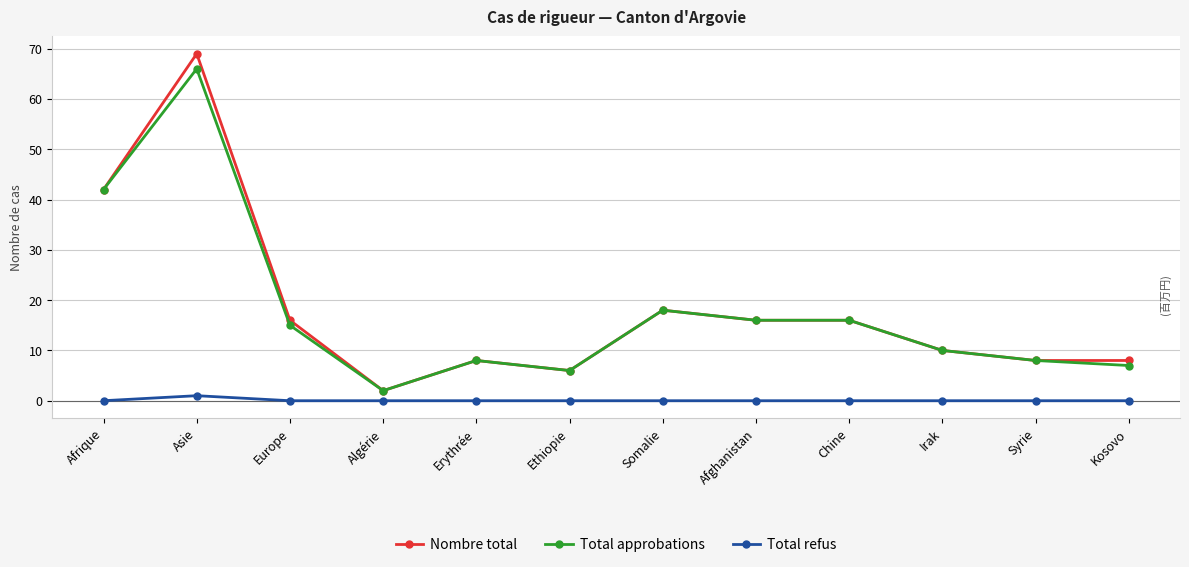

Where is the first local maximum for Total approbations?

Asie